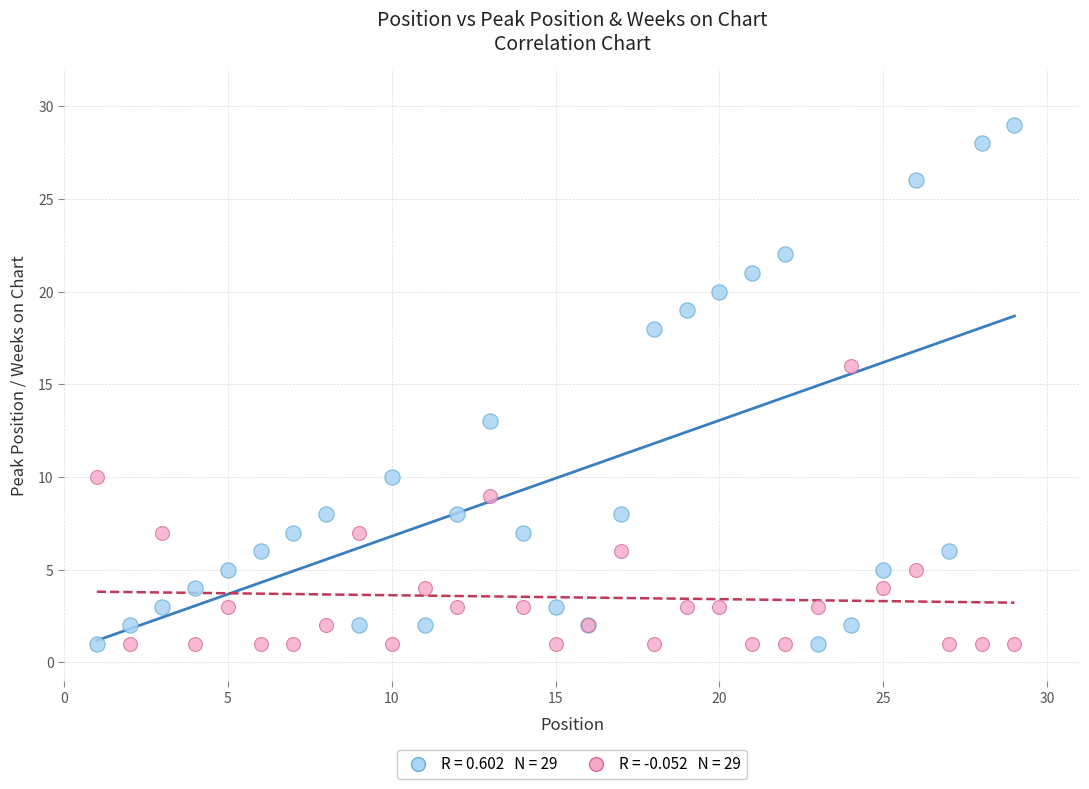

Across all series, what Y value is closest to 15?

16